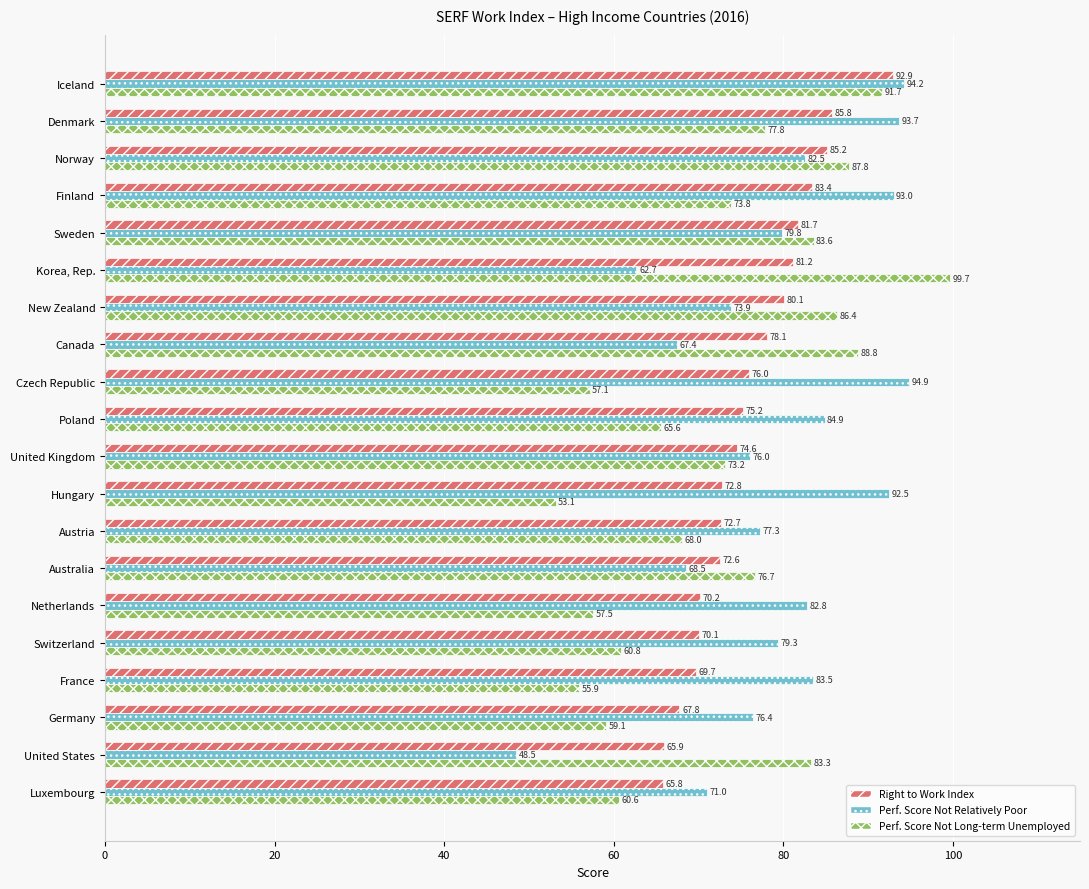

What is the difference between the maximum and minimum values in the Right to Work Index series?

27.1